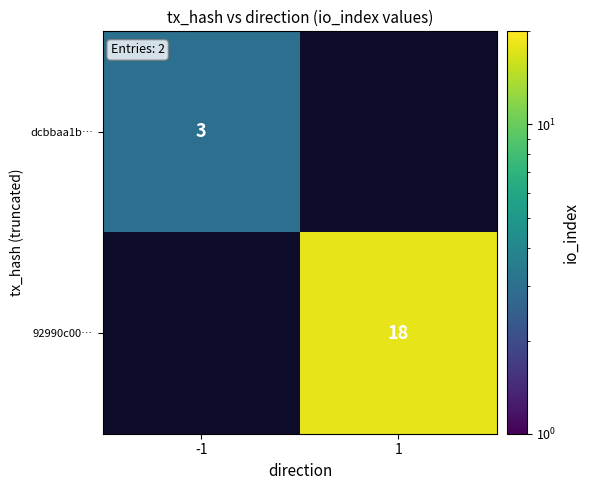

Is the value of 92990c00… at 1 greater than the value of dcbbaa1b… at -1?

Yes